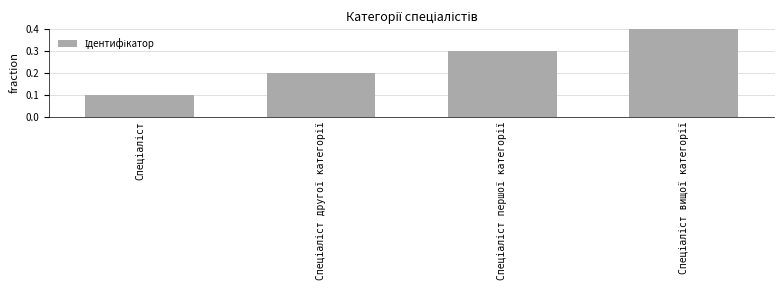

What is the sum of all values?

1.0